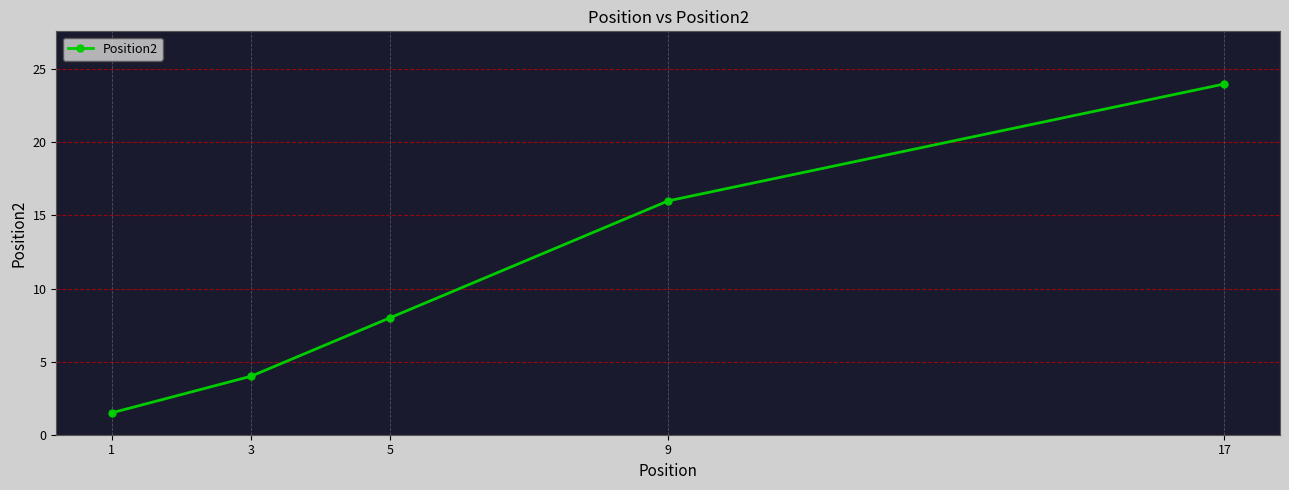

Is it true that the value at 3 is 1.3?

False